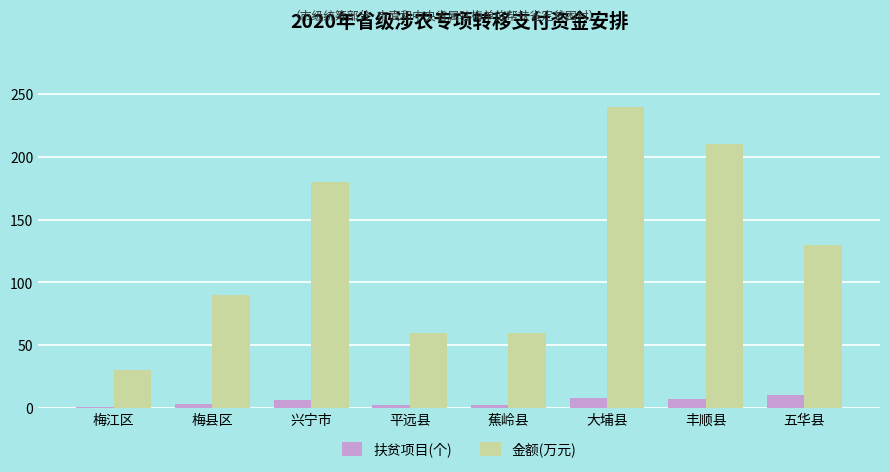

How many bars are there in total?

16